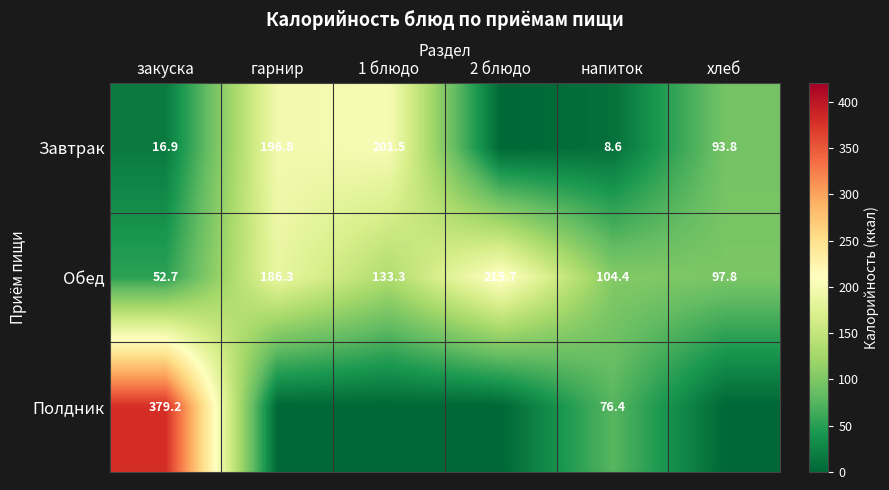

What is the sum of the Обед values at хлеб and закуска?

150.5